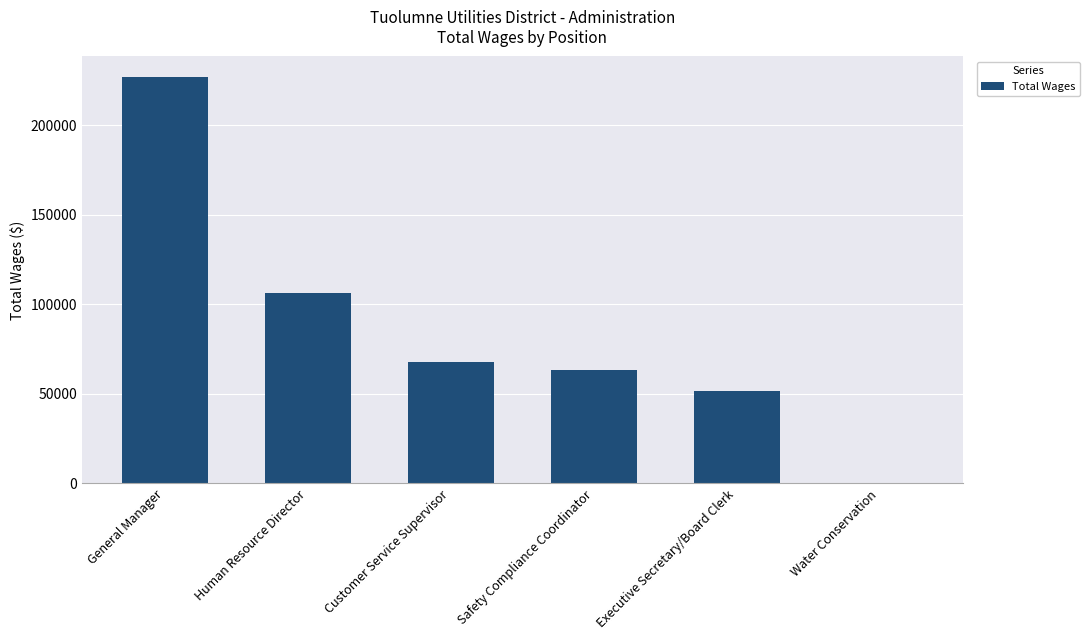

Count the number of categories in the chart.

6